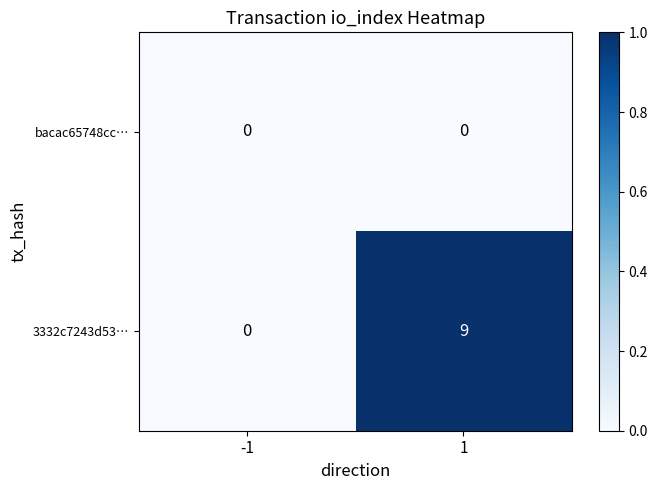

Is it true that bacac65748cc… equals 0 at -1?

True